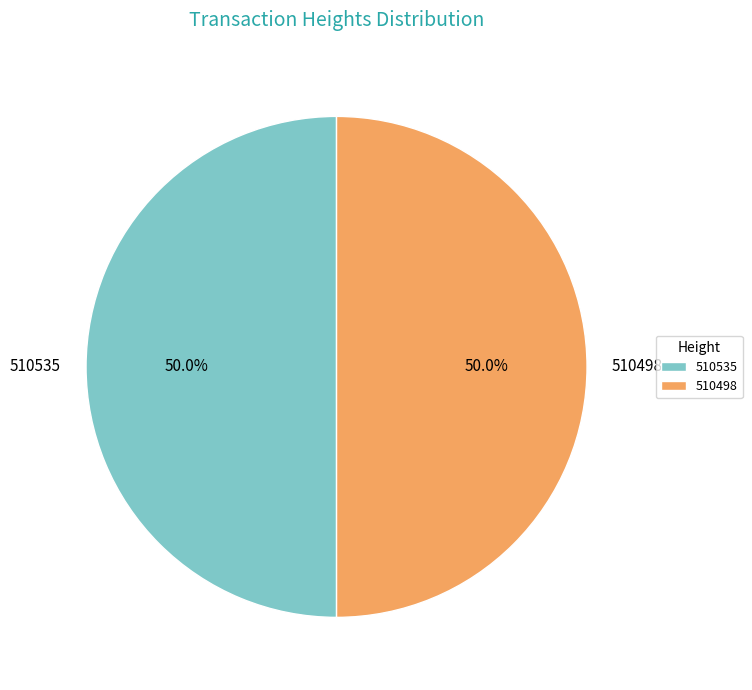

To the nearest percent, what is the average slice percentage?

50%